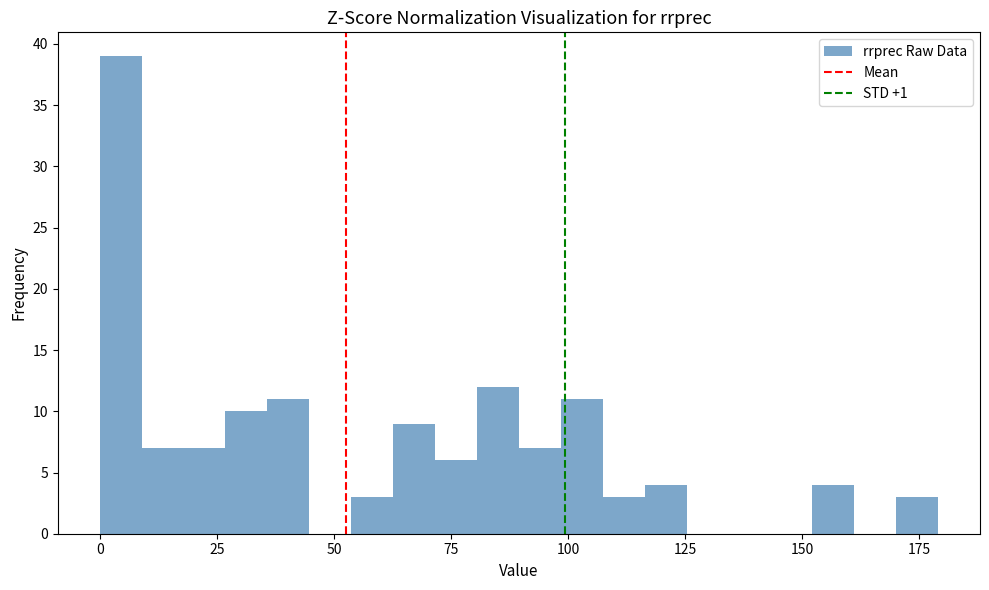

Read against the x-axis, roughly where is the centre of the tallest bar?

5